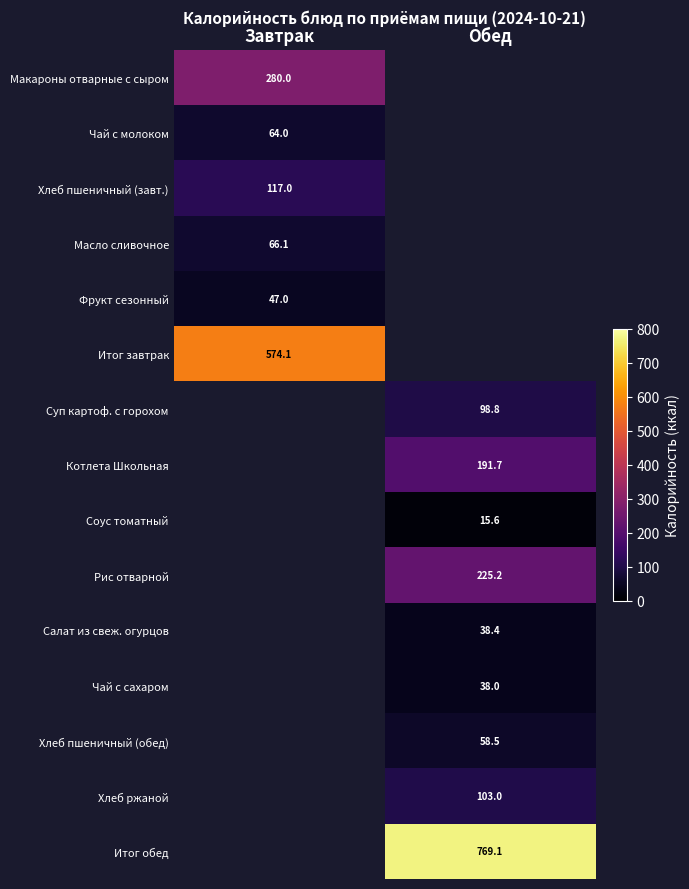

Is it true that Хлеб пшеничный (обед) equals 58.5 at Обед?

True